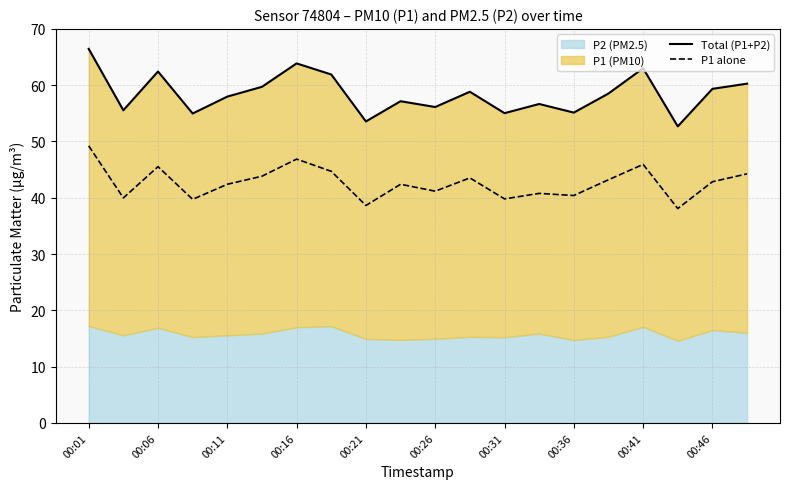

True or false: P1 alone and Total (P1+P2) intersect in this chart.

False